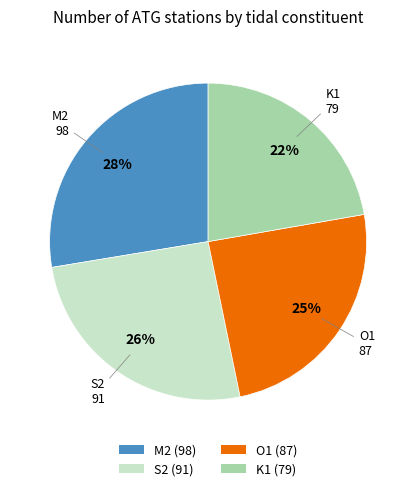

Is there any slice that represents more than half of the pie?

No